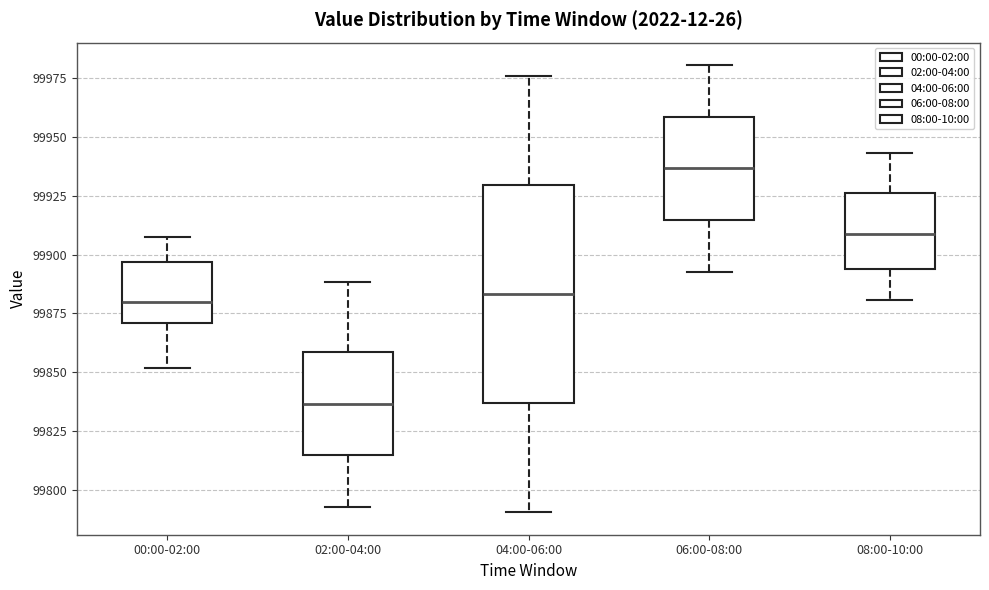

Which box is the tallest, from its lower edge to its upper edge?

04:00-06:00